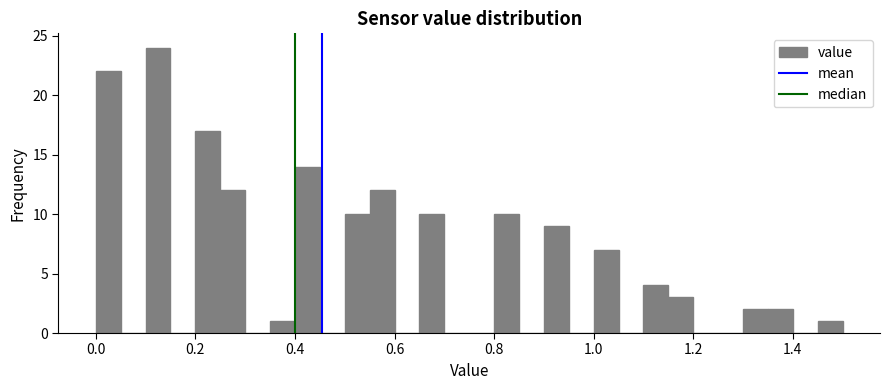

Read against the x-axis, roughly where is the centre of the tallest bar?

0.12